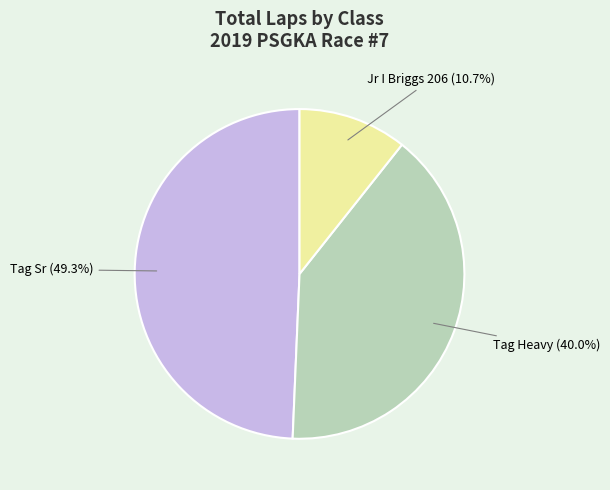

Which has a higher value, Tag Sr or Jr I Briggs 206?

Tag Sr